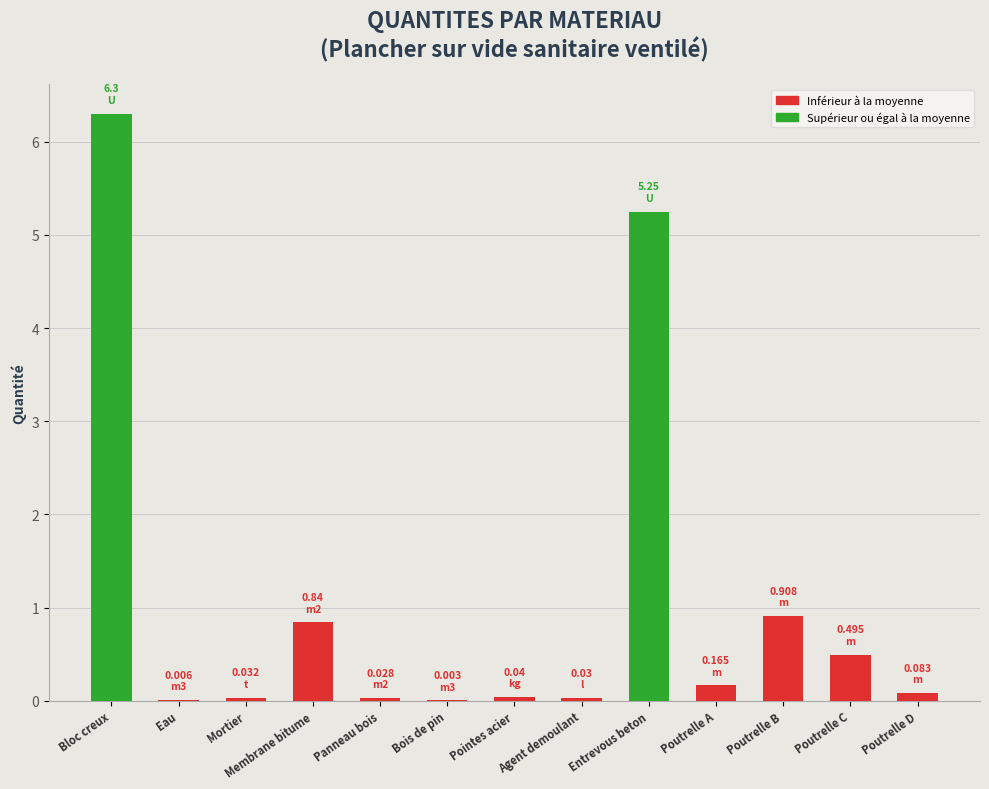

What is the sum of all values?

14.2